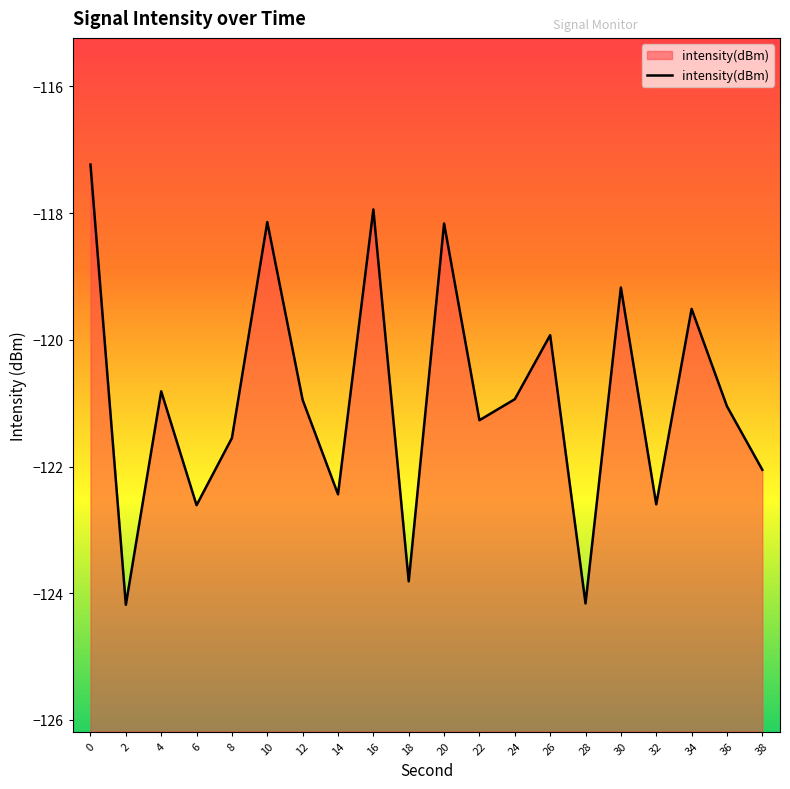

True or false: the data shows -79.0 at 16.

False